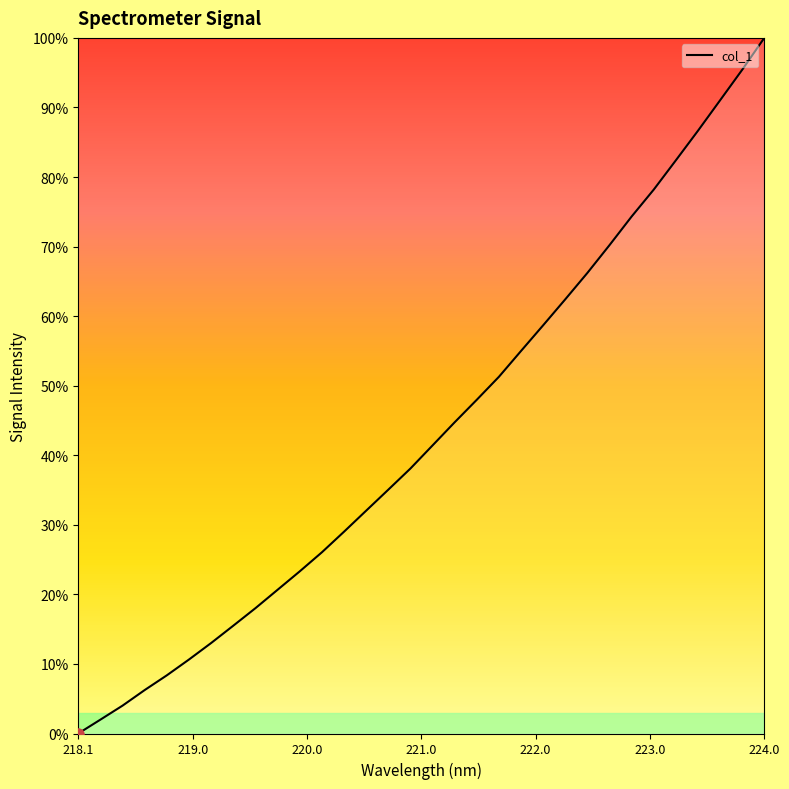

Is this an area chart (filled region under the line)?

Yes